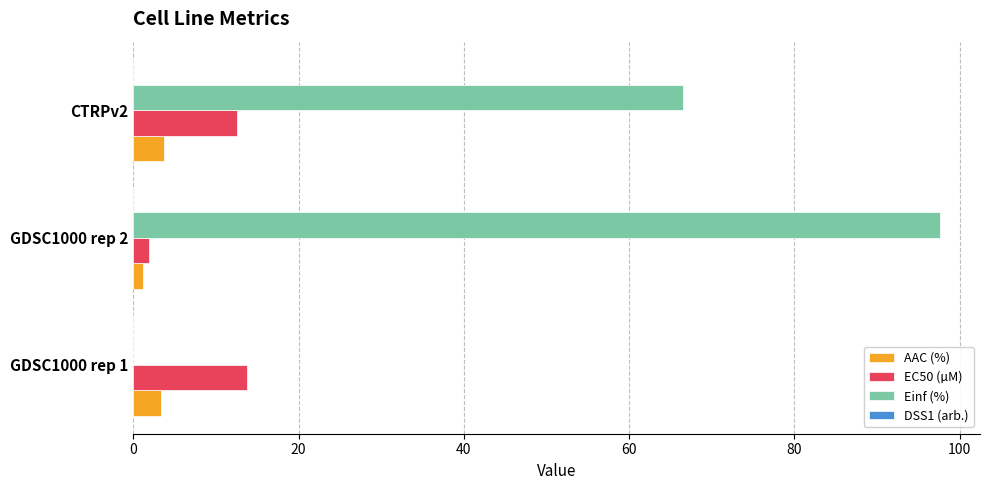

Which series has the widest spread of values?

Einf (%)